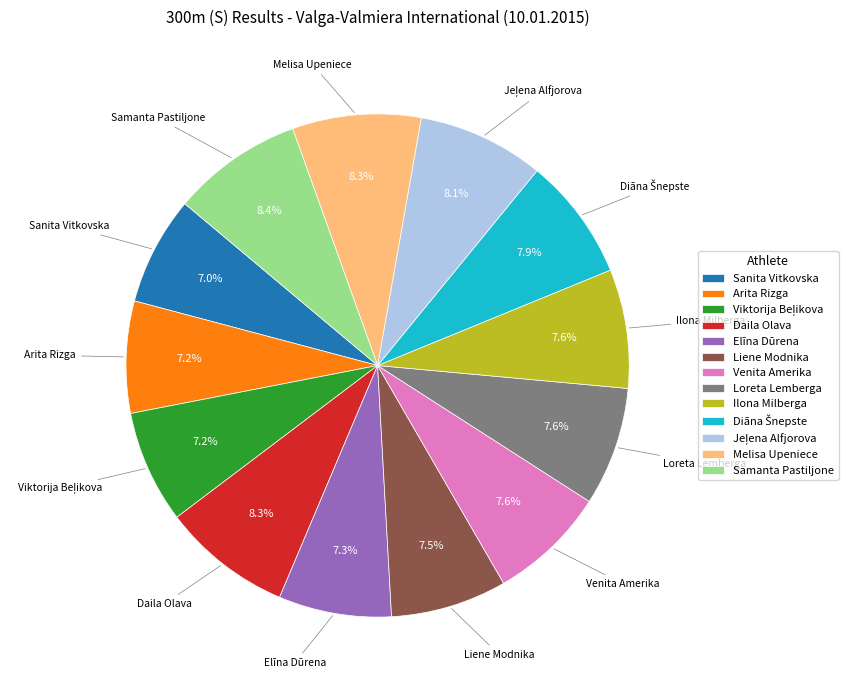

What portion of the pie excludes Venita Amerika?

92.4%